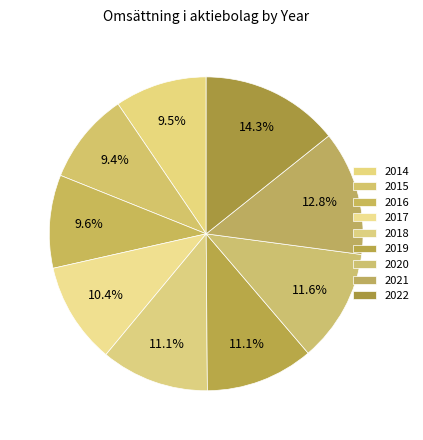

True or false: 2021 accounts for 13% of the total.

True